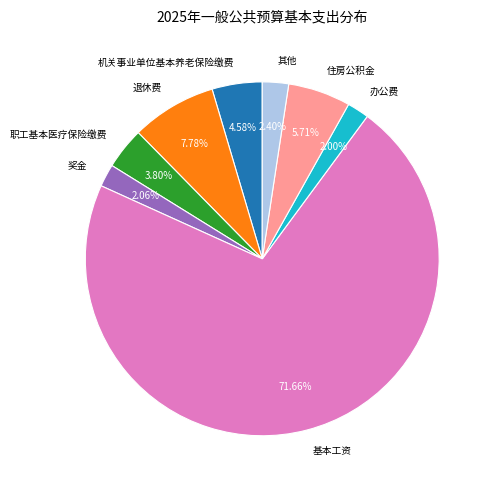

Approximately how many times larger is the value at 机关事业单位基本养老保险缴费 compared to 退休费?

0.6